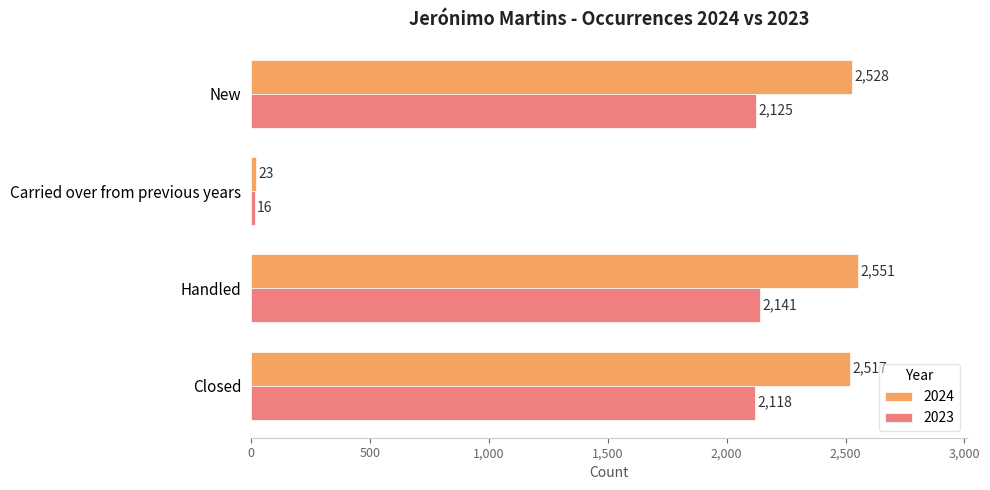

What is the difference between the 2023 values at Closed and Carried over from previous years?

2102